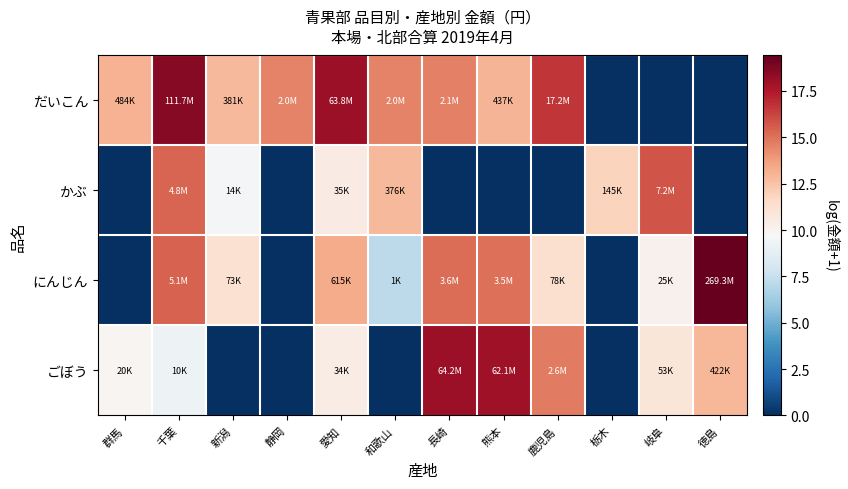

What is the maximum value shown in the chart?

19.4